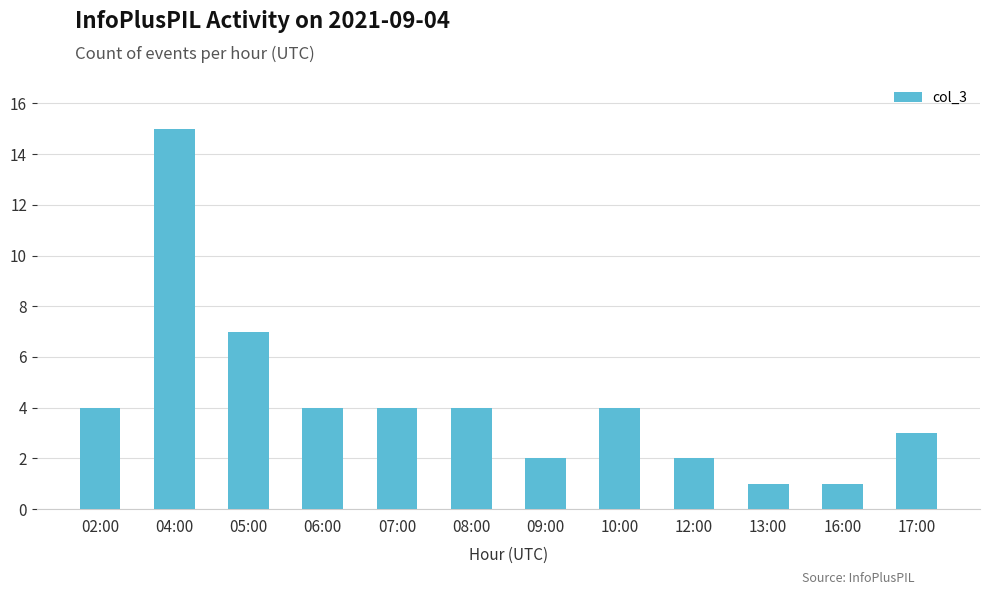

What position from the right is 10:00?

5